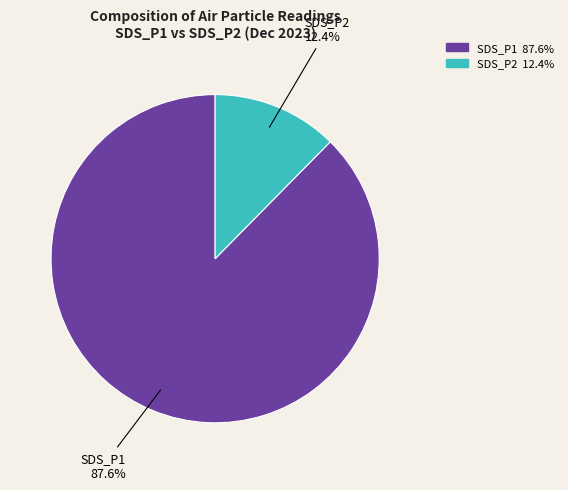

Does any single category account for the majority?

Yes